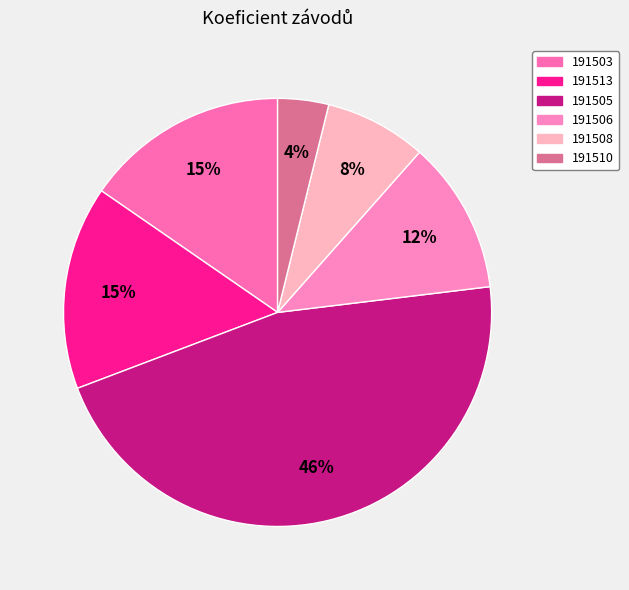

Which has a higher value, 191506 or 191510?

191506